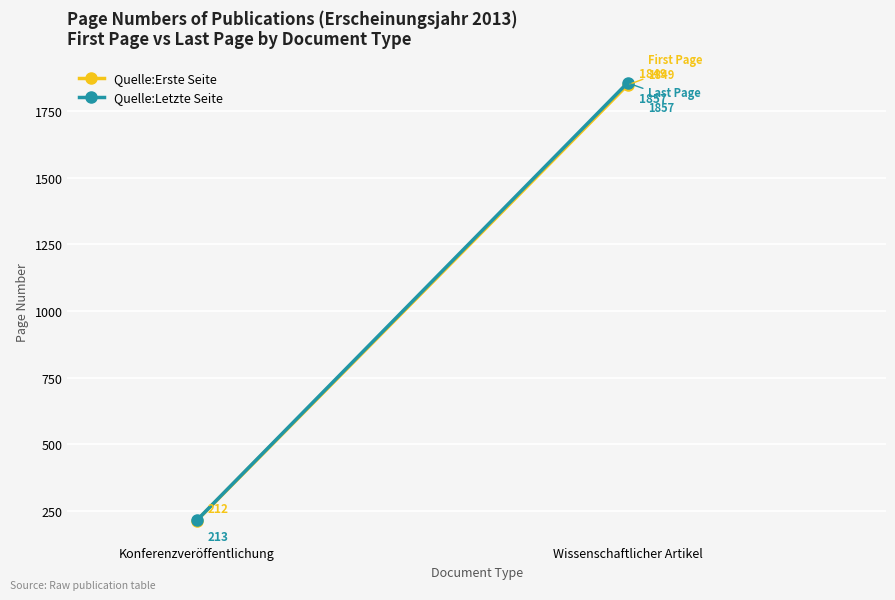

Reading left to right, list all the values displayed in this chart.

Quelle:Erste Seite: Konferenzveröffentlichung=212	Wissenschaftlicher Artikel=1849
Quelle:Letzte Seite: Konferenzveröffentlichung=213	Wissenschaftlicher Artikel=1857